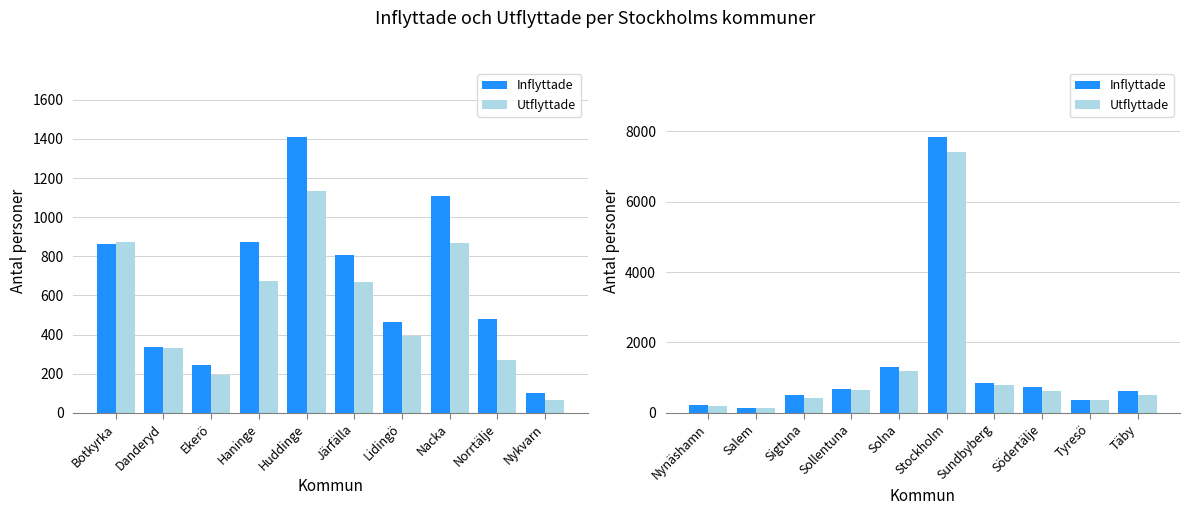

Which series has the largest total across all categories?

Inflyttade